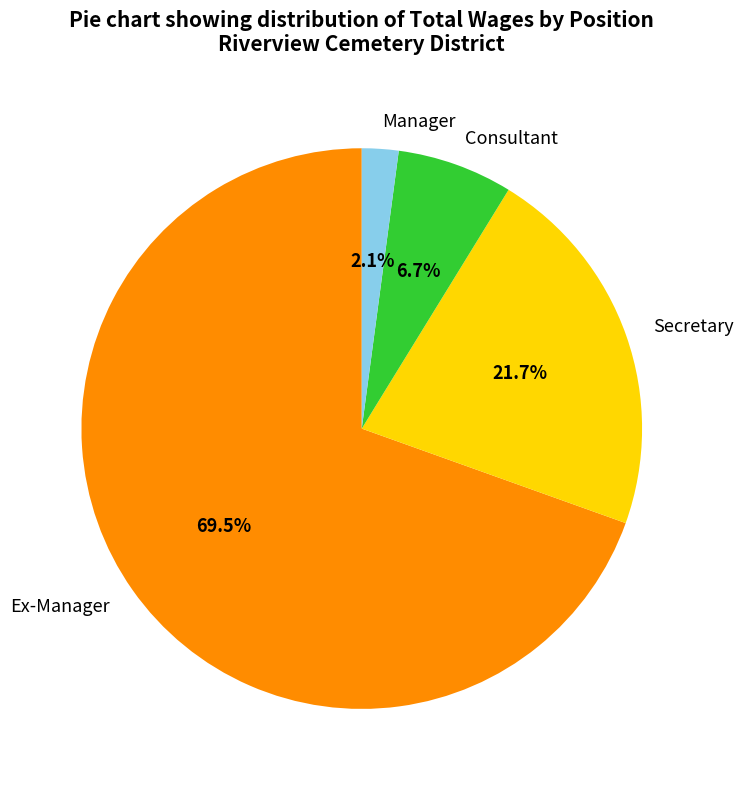

What is the smallest slice in the pie chart?

Manager